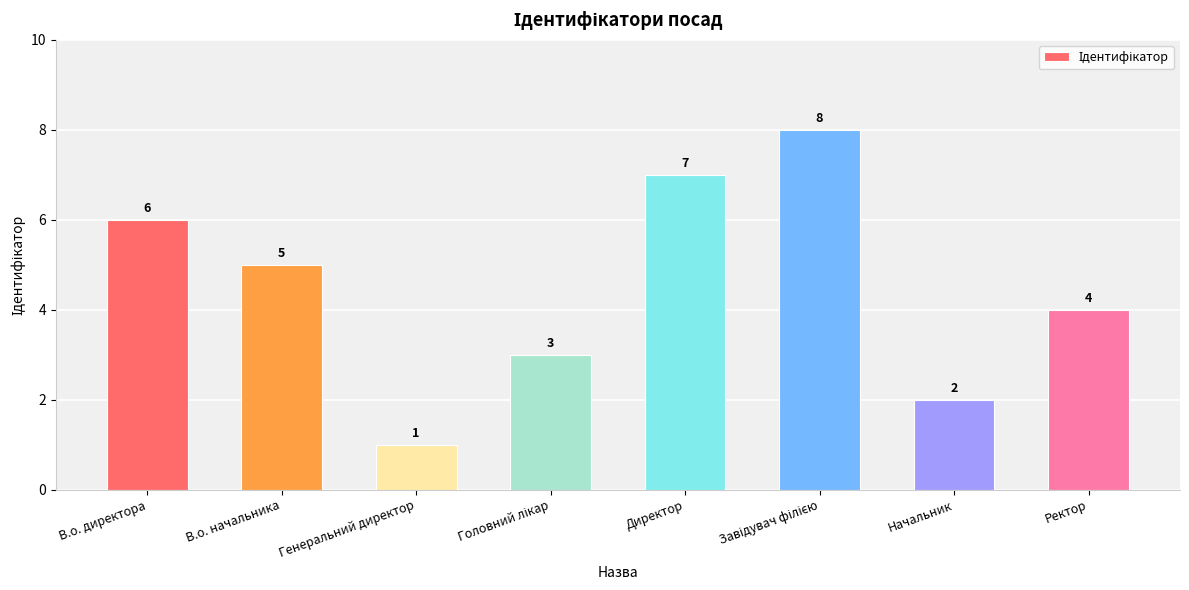

What is the difference between the second highest and second lowest values?

5